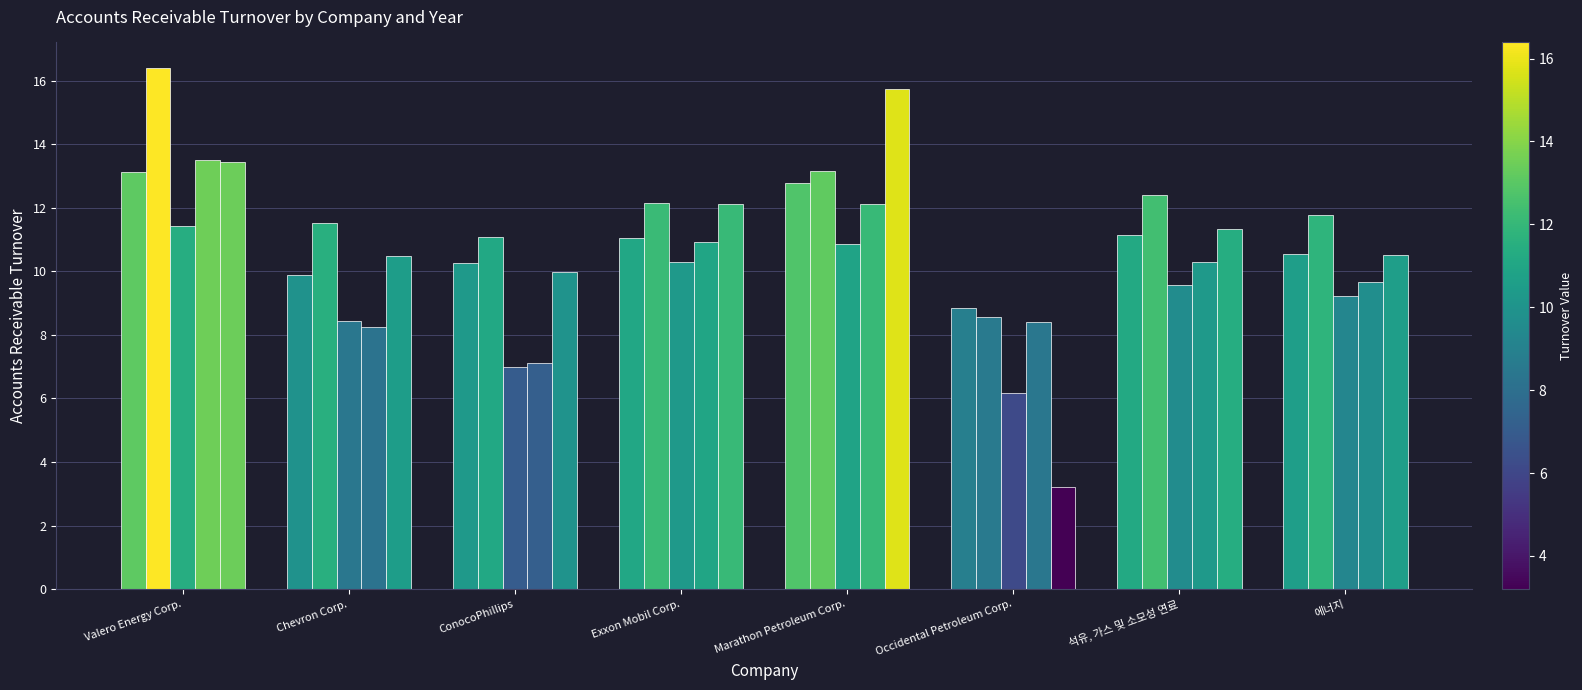

Is it true that 2022-12-31 equals 13.2 at Marathon Petroleum Corp.?

True